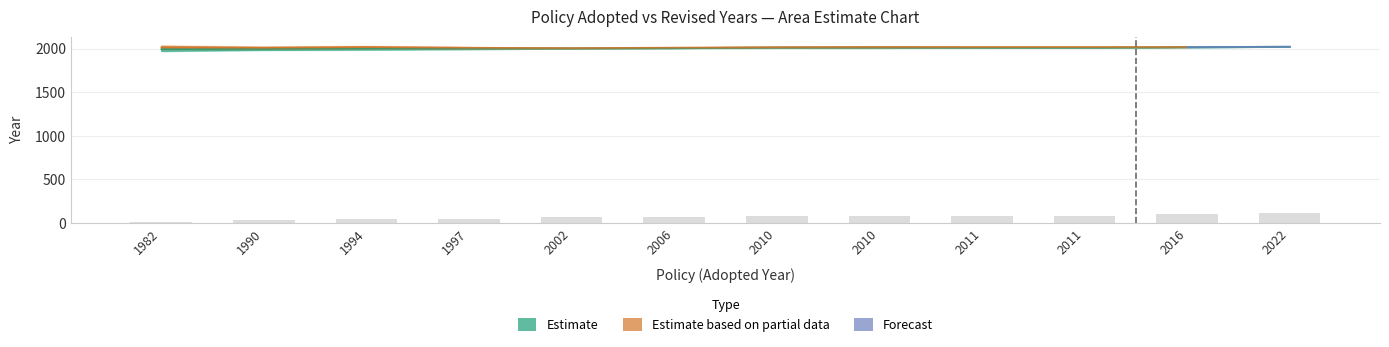

What is the approximate value at 2006?

70.0